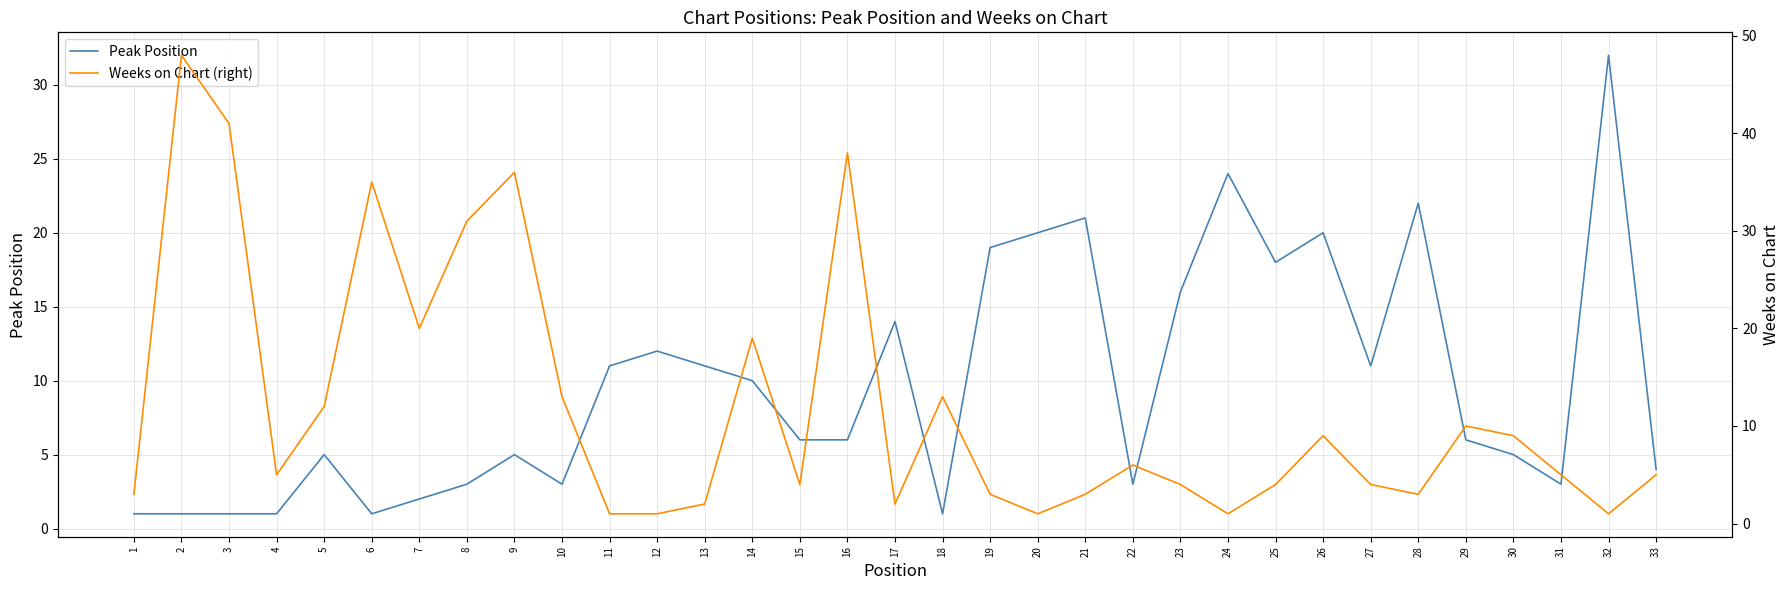

What is the sum of all Weeks on Chart (right) values?

392